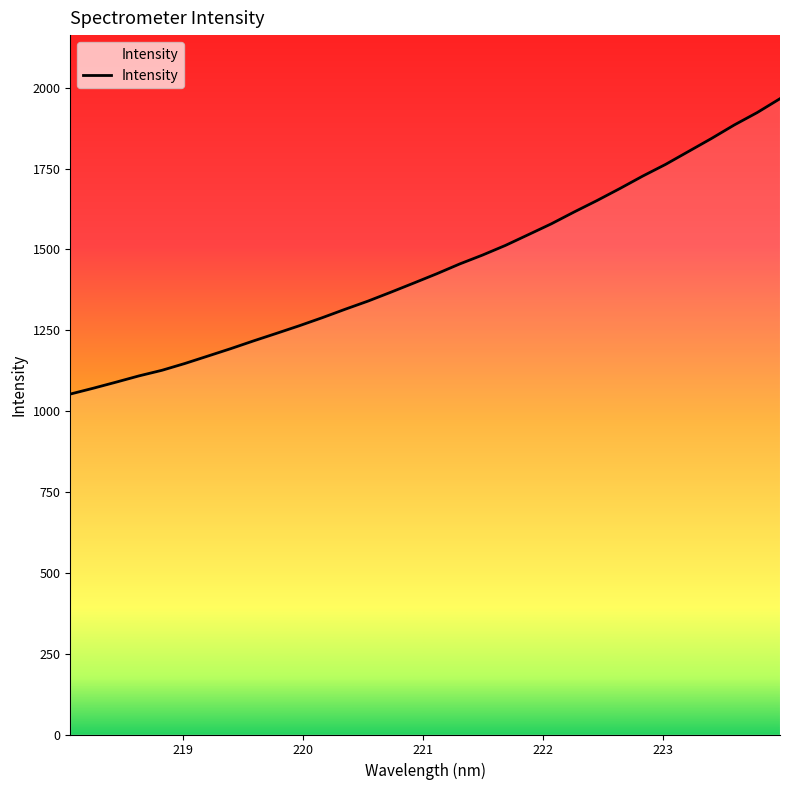

What is the greatest value displayed?

1965.9